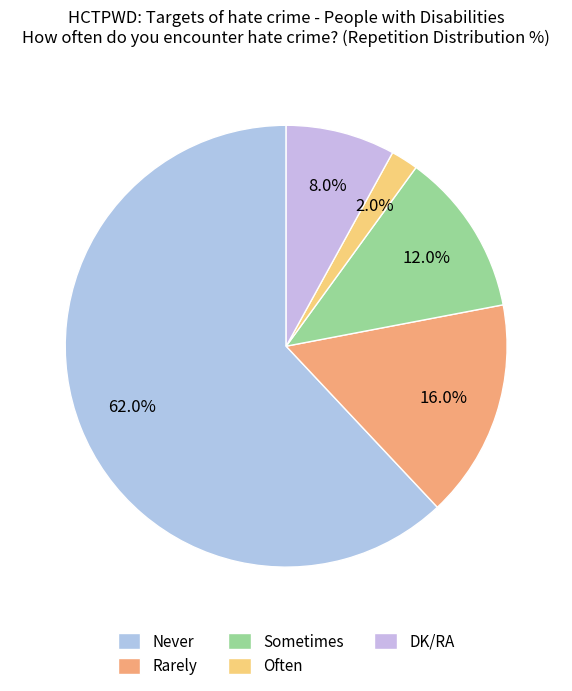

Approximately how many times larger is the value at Often compared to Rarely?

0.1